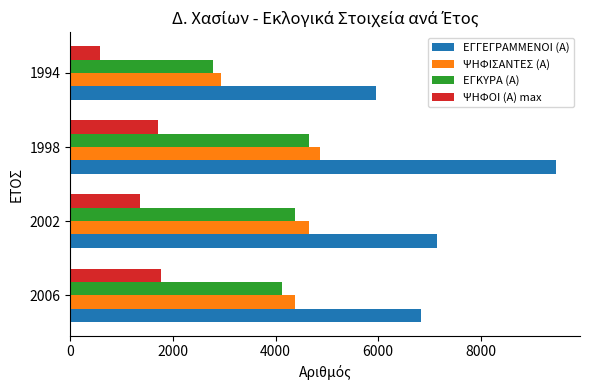

Which series has the largest range (max minus min)?

ΕΓΓΕΓΡΑΜΜΕΝΟΙ (Α)